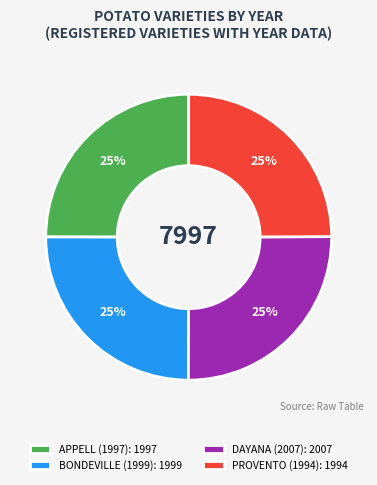

To the nearest percent, what is the average slice percentage?

25%